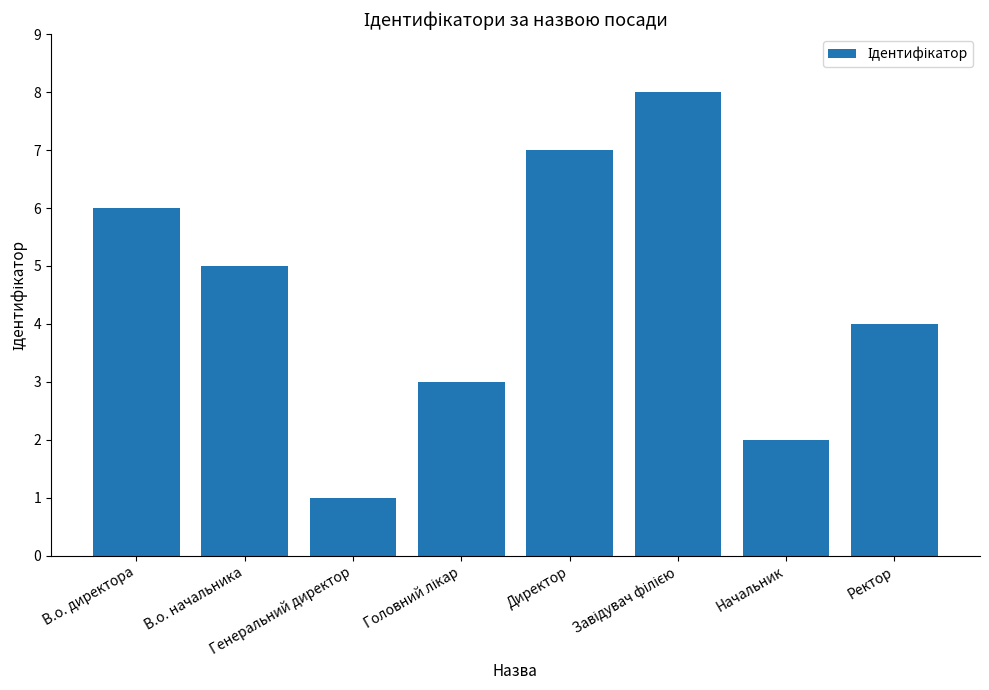

What position from the right is Начальник?

2